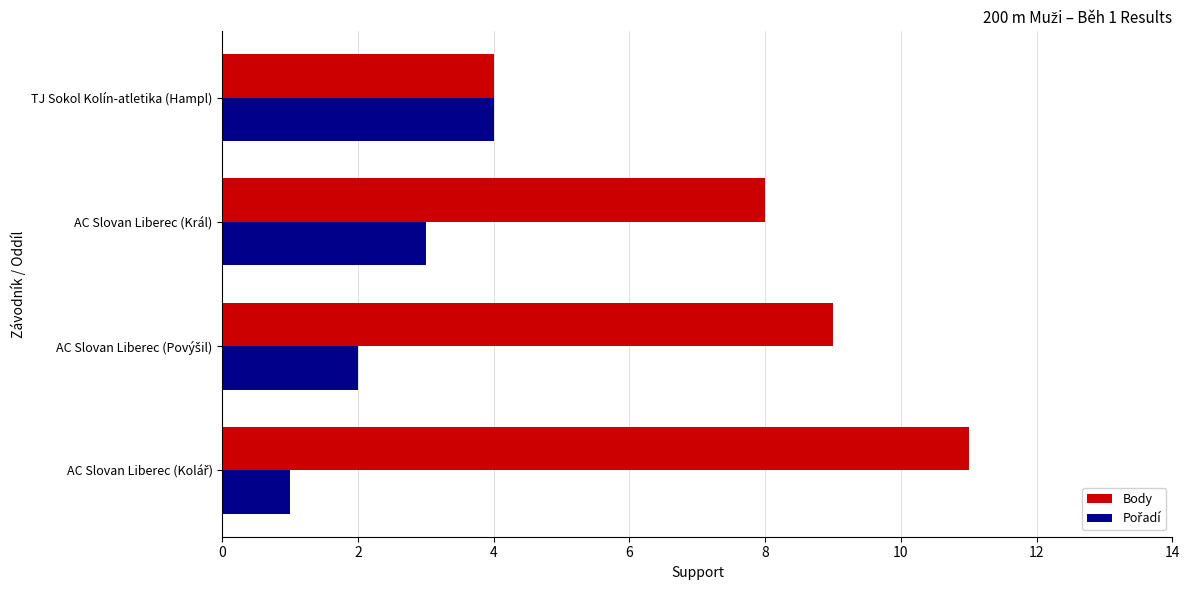

True or false: Body has a value of 4 at TJ Sokol Kolín-atletika (Hampl).

True